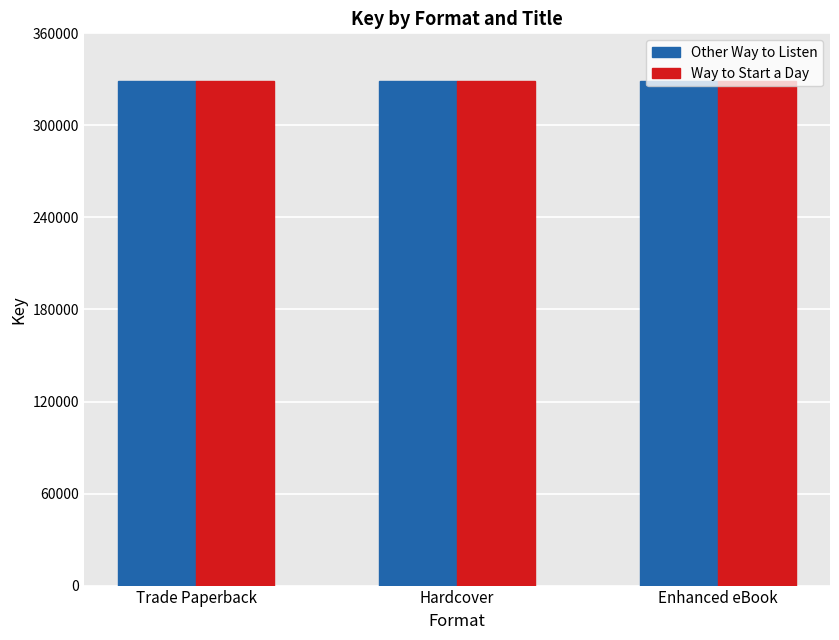

What is the total value across all series at Enhanced eBook?

657487